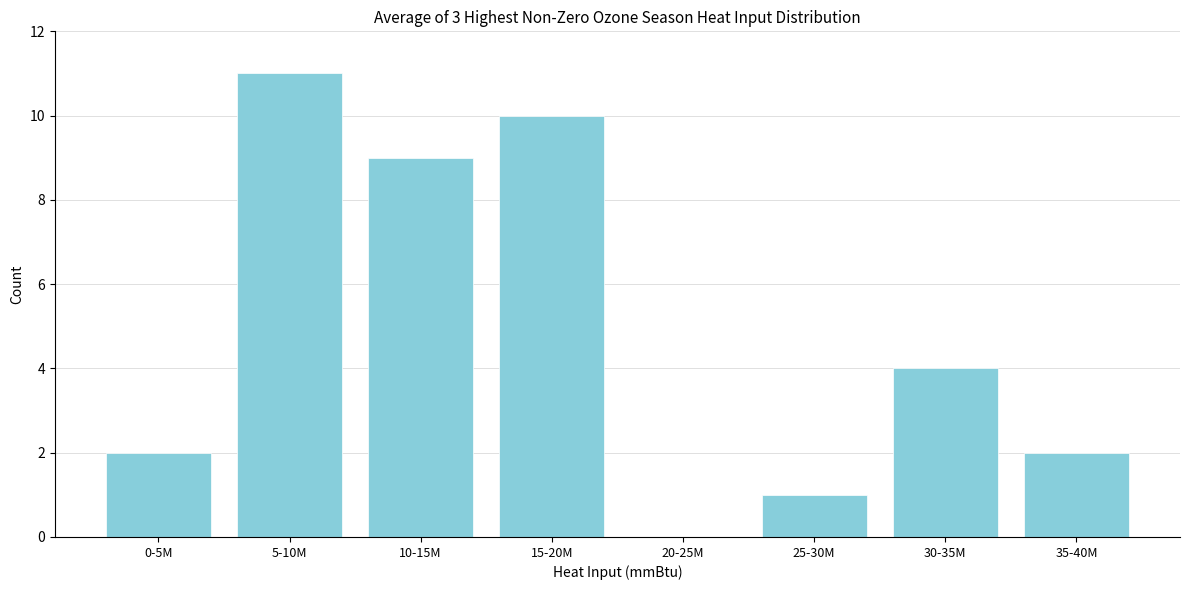

Reading left to right, what are all the values shown in this chart?

0-5M=2	5-10M=11	10-15M=9	15-20M=10	20-25M=0	25-30M=1	30-35M=4	35-40M=2